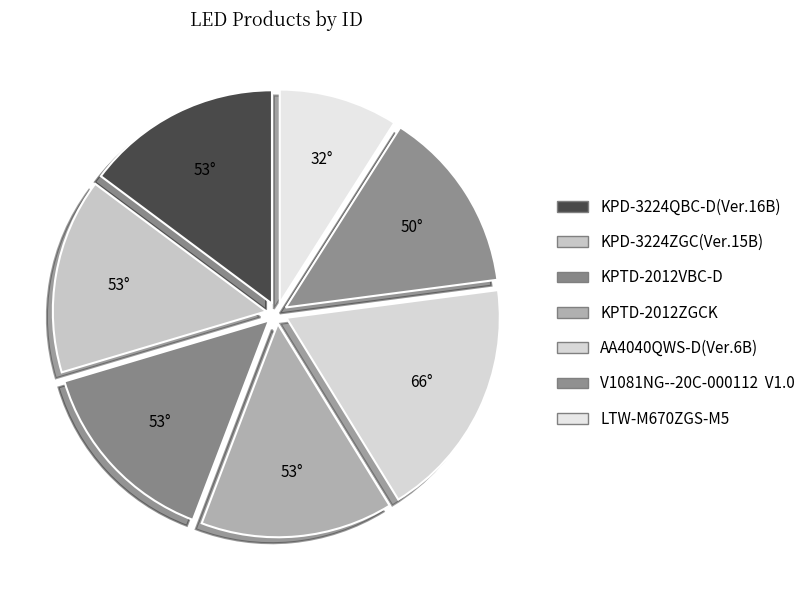

The KPD-3224QBC-D(Ver.16B) slice represents 15% of the pie. True or false?

True